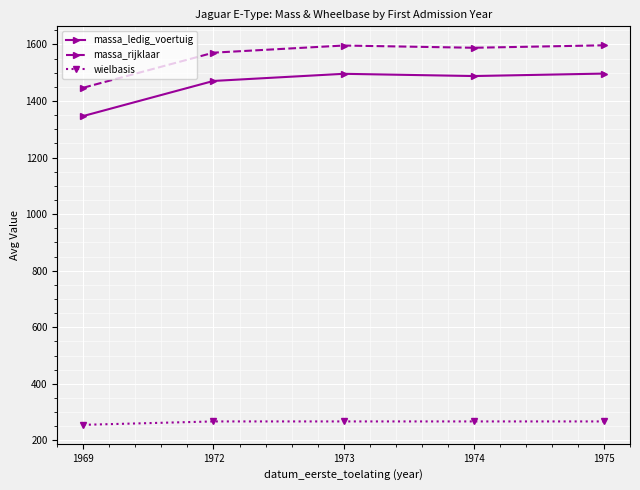

The value of wielbasis at 1974 is 186.8. True or false?

False